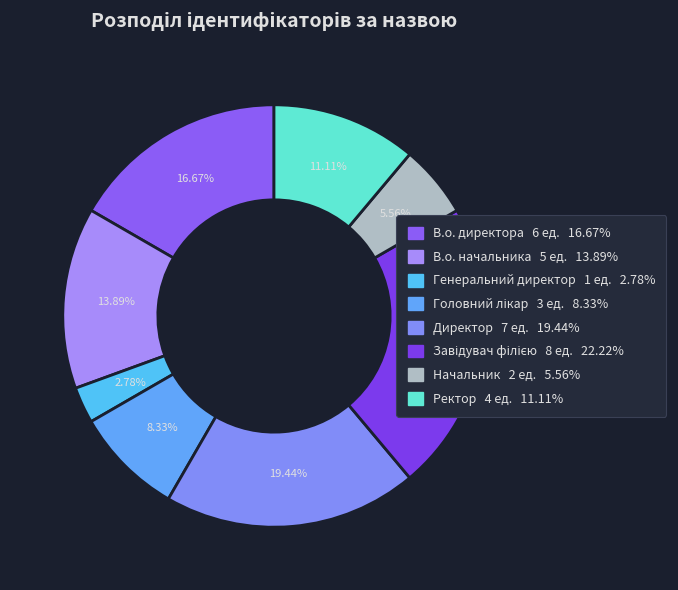

Is there any slice that represents more than half of the pie?

No